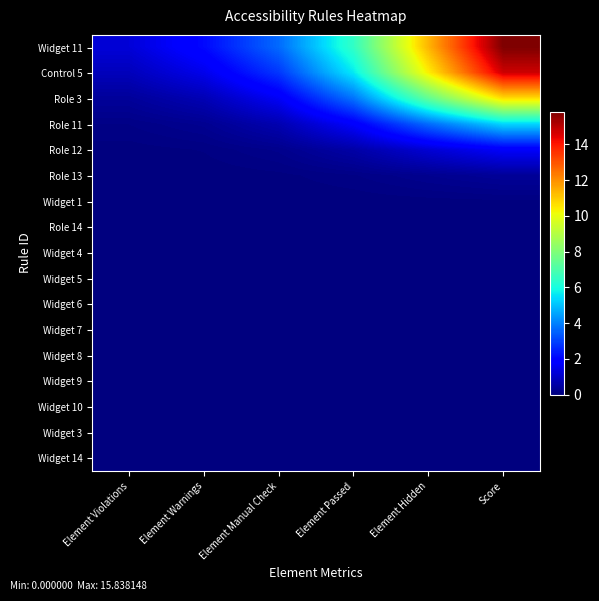

Reading left to right, list all the values displayed in this chart.

Widget 11: Element Violations=1.2	Element Warnings=2.1	Element Manual Check=3.6	Element Passed=6.5	Element Hidden=11.4	Score=15.8
Control 5: Element Violations=0.8	Element Warnings=1.5	Element Manual Check=2.8	Element Passed=5.6	Element Hidden=10.4	Score=14.7
Role 3: Element Violations=0.4	Element Warnings=0.8	Element Manual Check=1.7	Element Passed=3.8	Element Hidden=7.4	Score=10.7
Role 11: Element Violations=0.1	Element Warnings=0.3	Element Manual Check=0.7	Element Passed=1.8	Element Hidden=3.7	Score=5.3
Role 12: Element Violations=0.0	Element Warnings=0.1	Element Manual Check=0.2	Element Passed=0.6	Element Hidden=1.2	Score=1.7
Role 13: Element Violations=0.0	Element Warnings=0.0	Element Manual Check=0.0	Element Passed=0.1	Element Hidden=0.2	Score=0.4
Widget 1: Element Violations=0.0	Element Warnings=0.0	Element Manual Check=0.0	Element Passed=0.0	Element Hidden=0.0	Score=0.0
Role 14: Element Violations=0.0	Element Warnings=0.0	Element Manual Check=0.0	Element Passed=0.0	Element Hidden=0.0	Score=0.0
Widget 4: Element Violations=0.0	Element Warnings=0.0	Element Manual Check=0.0	Element Passed=0.0	Element Hidden=0.0	Score=0.0
Widget 5: Element Violations=0.0	Element Warnings=0.0	Element Manual Check=0.0	Element Passed=0.0	Element Hidden=0.0	Score=0.0
Widget 6: Element Violations=0.0	Element Warnings=0.0	Element Manual Check=0.0	Element Passed=0.0	Element Hidden=0.0	Score=0.0
Widget 7: Element Violations=0.0	Element Warnings=0.0	Element Manual Check=0.0	Element Passed=0.0	Element Hidden=0.0	Score=0.0
Widget 8: Element Violations=0.0	Element Warnings=0.0	Element Manual Check=0.0	Element Passed=0.0	Element Hidden=0.0	Score=0.0
Widget 9: Element Violations=0.0	Element Warnings=0.0	Element Manual Check=0.0	Element Passed=0.0	Element Hidden=0.0	Score=0.0
Widget 10: Element Violations=0.0	Element Warnings=0.0	Element Manual Check=0.0	Element Passed=0.0	Element Hidden=0.0	Score=0.0
Widget 3: Element Violations=0.0	Element Warnings=0.0	Element Manual Check=0.0	Element Passed=0.0	Element Hidden=0.0	Score=0.0
Widget 14: Element Violations=0.0	Element Warnings=0.0	Element Manual Check=0.0	Element Passed=0.0	Element Hidden=0.0	Score=0.0